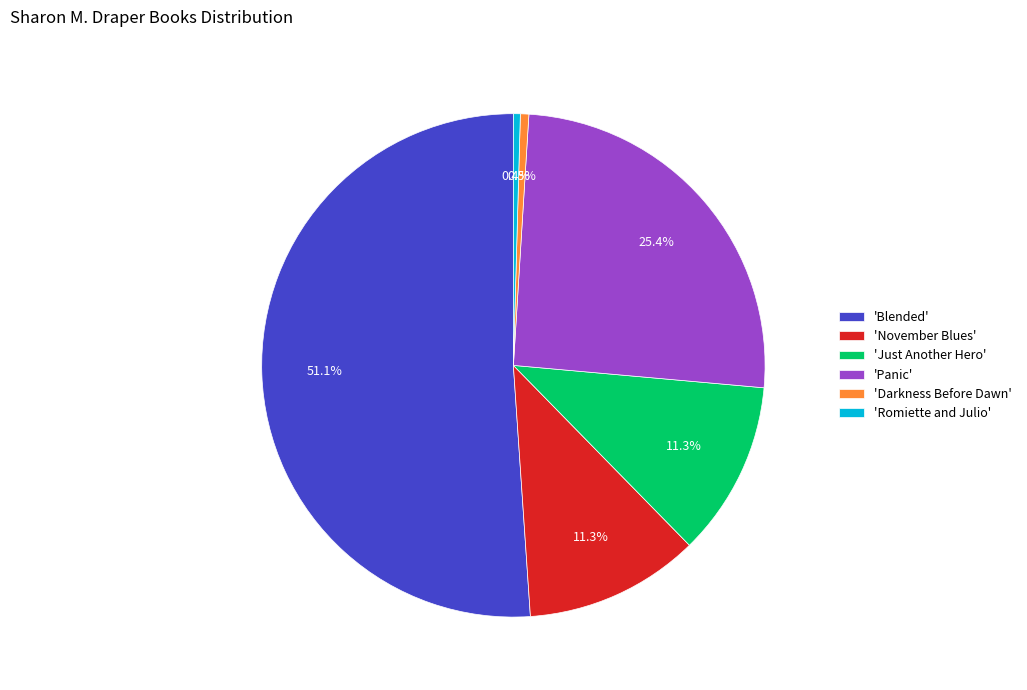

Between 'Blended' and 'Romiette and Julio', which is larger?

'Blended'